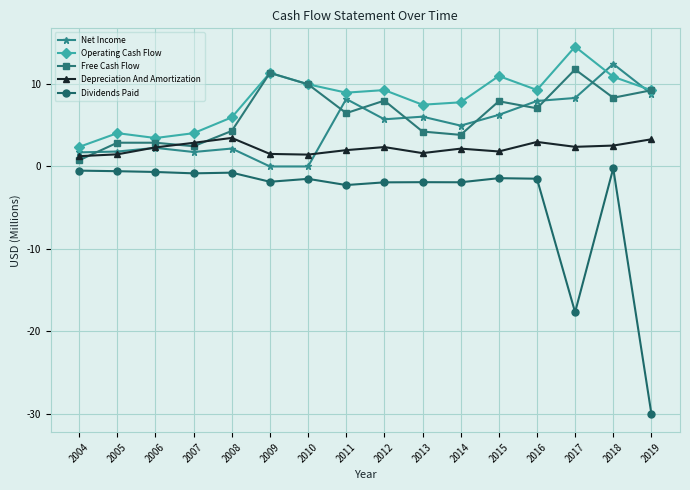

What is the total value across all series at 2009?

22.4